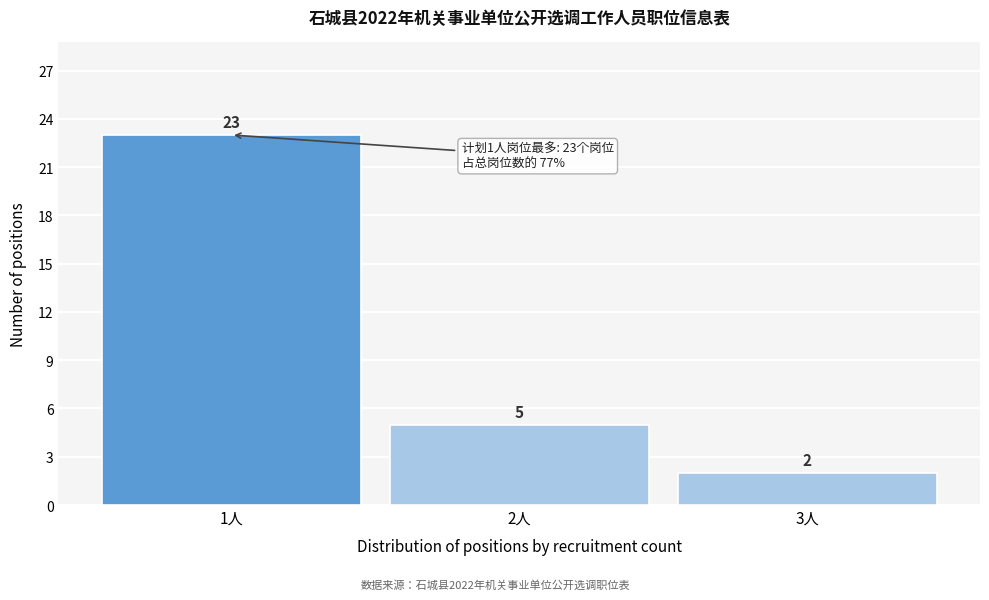

Reading left to right, what are all the values shown in this chart?

23	5	2